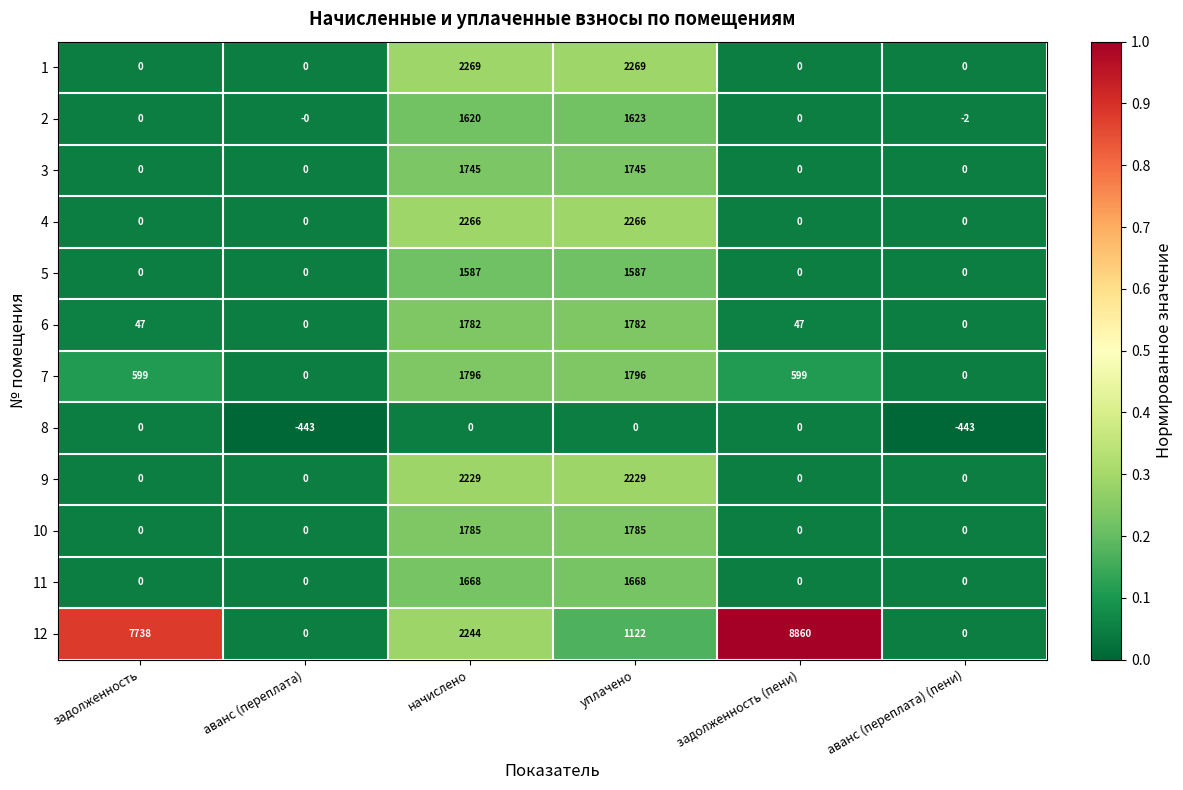

How many categories are shown in the chart?

6